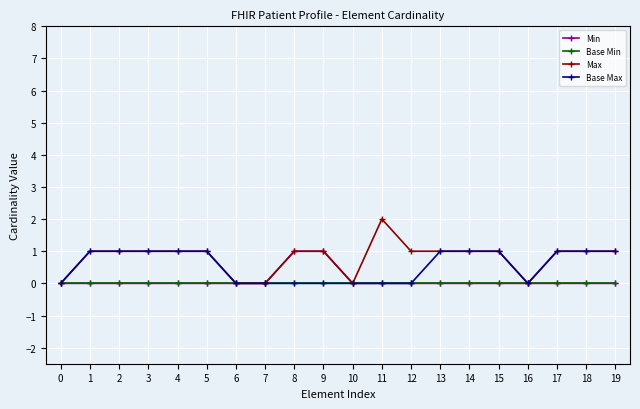

The value of Base Max at 1 is 1. True or false?

True